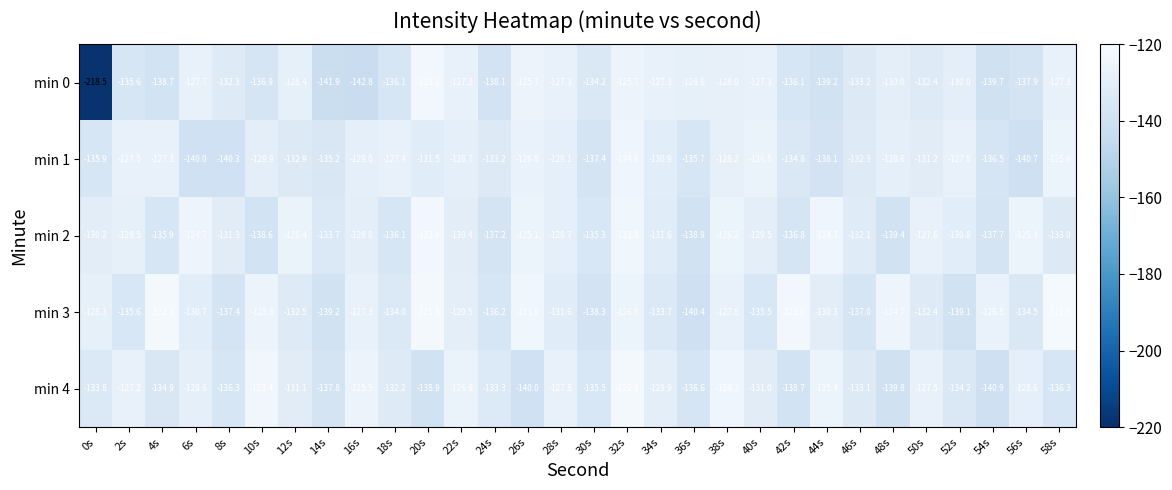

At 34s, list the series in order from largest to smallest.

min 0, min 4, min 1, min 2, min 3